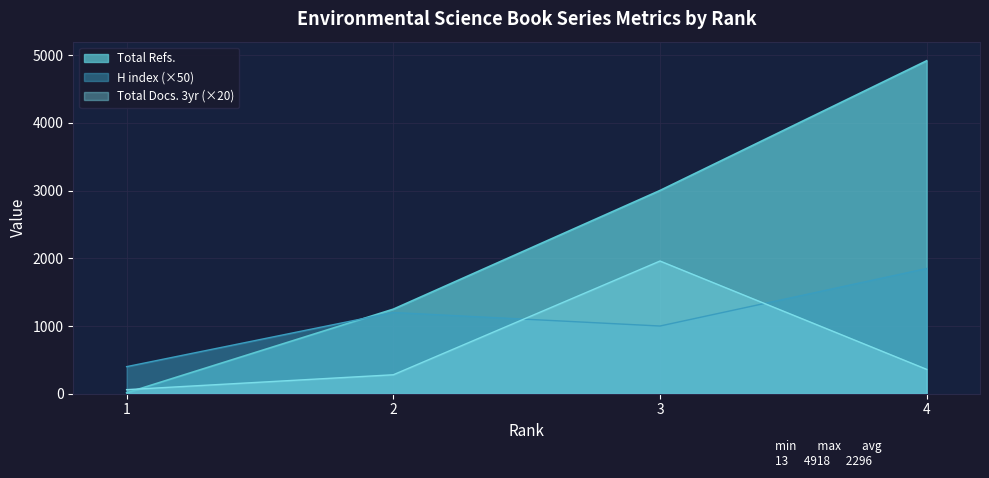

What is the approximate value of Total Refs. at 2, to the nearest 10?

1250